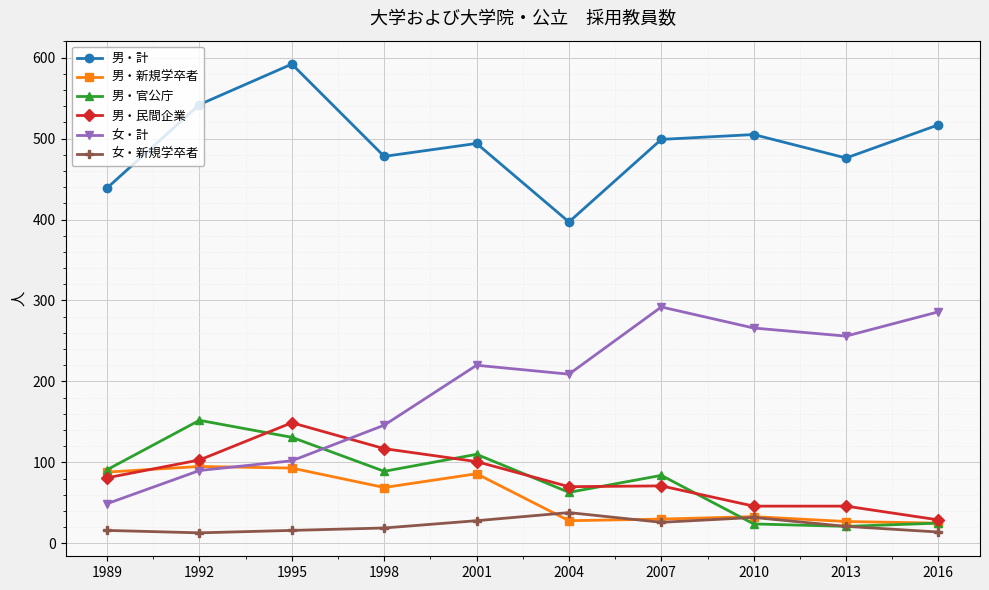

What is the difference between the maximum and second lowest values in the 男・民間企業 series?

103